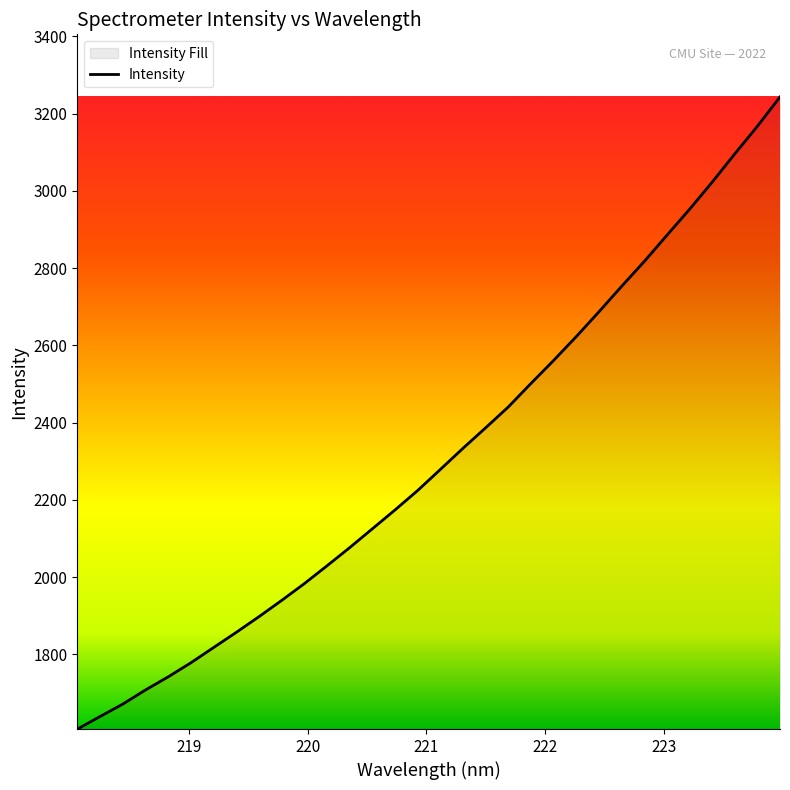

Reading right to left, extract all data points from this chart.

3243.4	3167.5	3095.9	3022.6	2952.1	2884.9	2817.1	2752.6	2686.8	2622.6	2560.9	2501.3	2440.4	2386.4	2333.3	2278.5	2224.0	2173.6	2124.8	2076.0	2029.0	1982.8	1939.3	1897.2	1856.7	1817.3	1777.9	1741.5	1707.5	1671.0	1638.8	1606.4